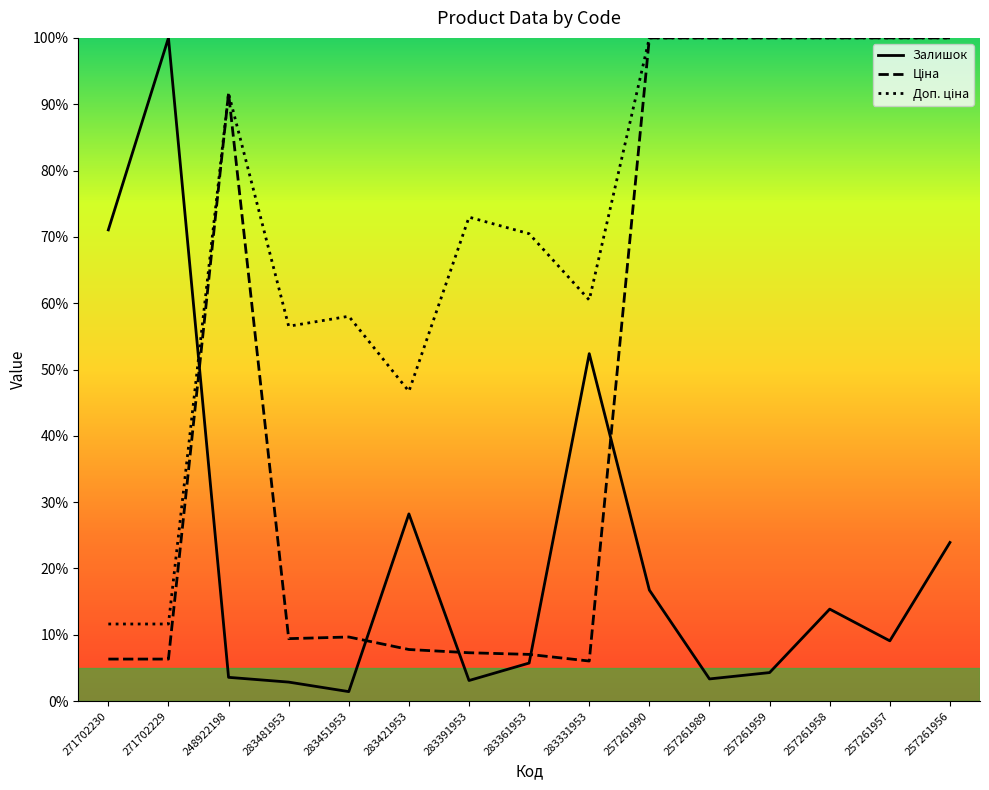

Reading right to left, transcribe all the data shown in this chart.

Залишок: 23.9	9.1	13.9	4.3	3.3	16.7	52.4	5.7	3.1	28.2	1.4	2.9	3.6	100.0	71.1
Ціна: 100.0	100.0	100.0	100.0	100.0	100.0	6.0	7.0	7.3	7.8	9.7	9.4	91.7	6.3	6.3
Доп. ціна: 100.0	100.0	100.0	100.0	100.0	100.0	60.5	70.5	73.0	46.7	58.0	56.5	91.7	11.6	11.6